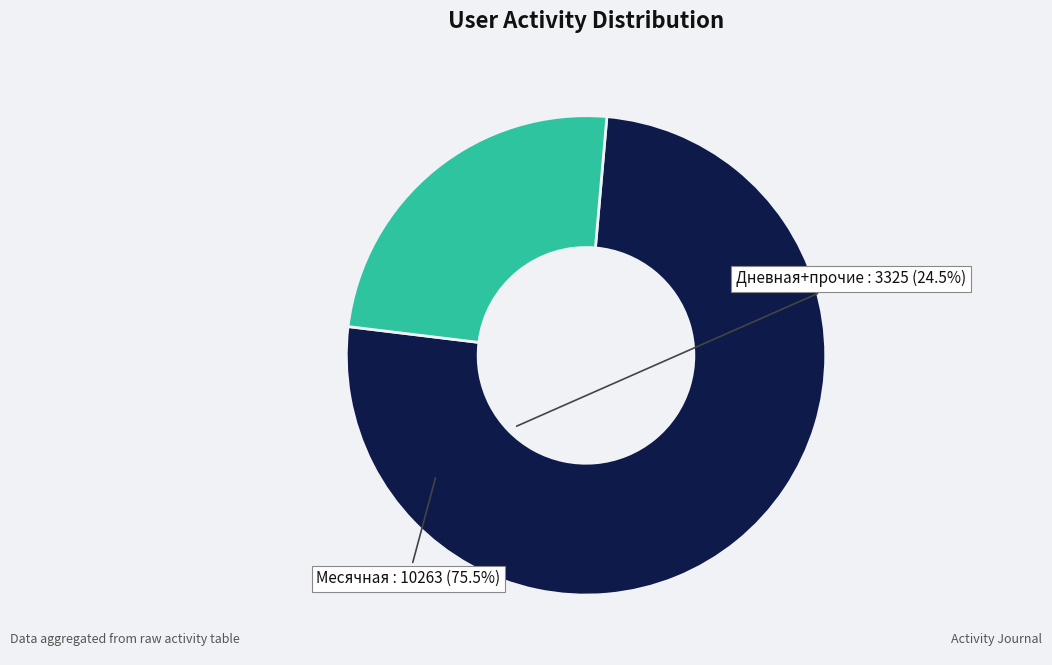

Does any single category account for the majority?

Yes